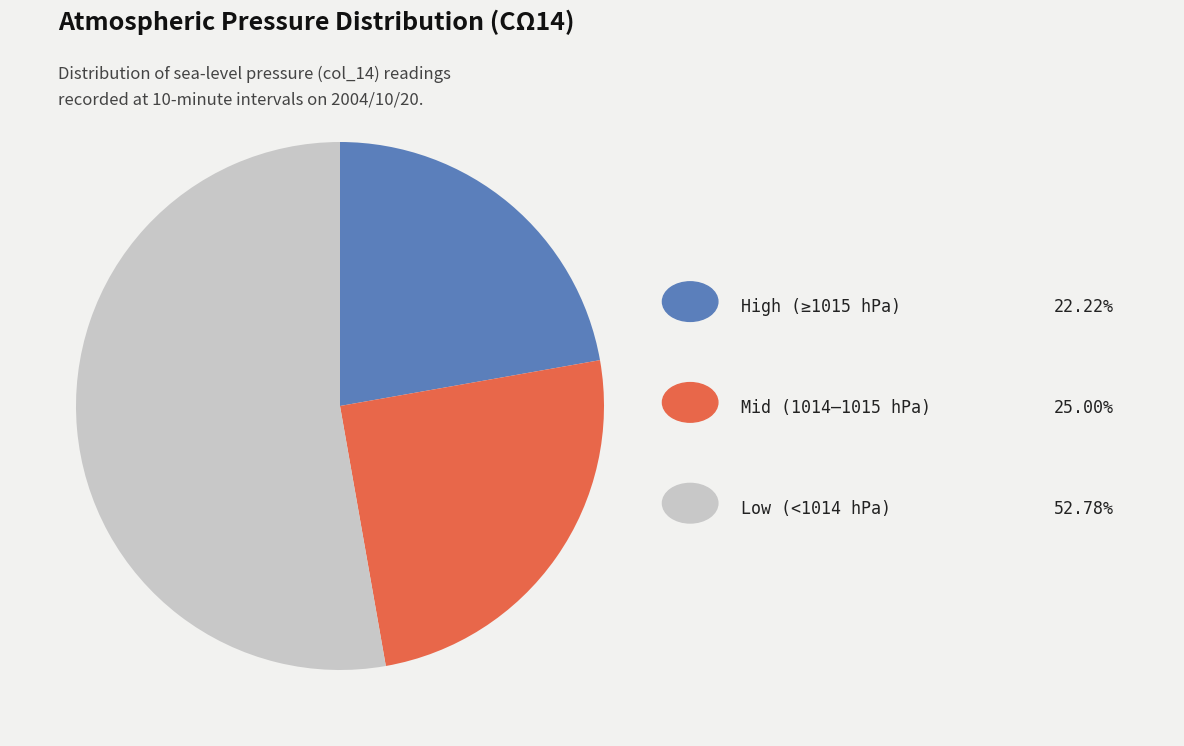

Is there any slice that represents more than half of the pie?

Yes